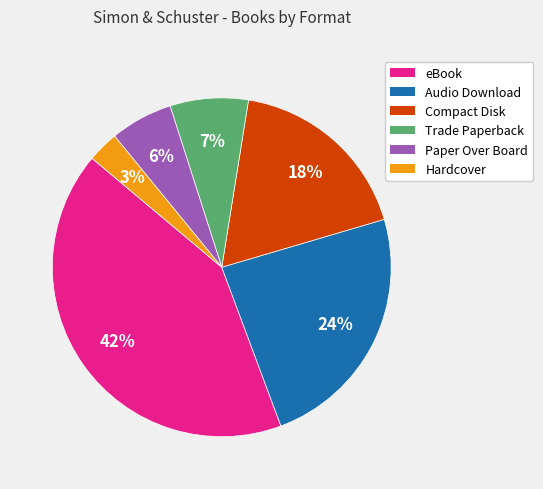

Does Trade Paperback represent more than half of the total?

No